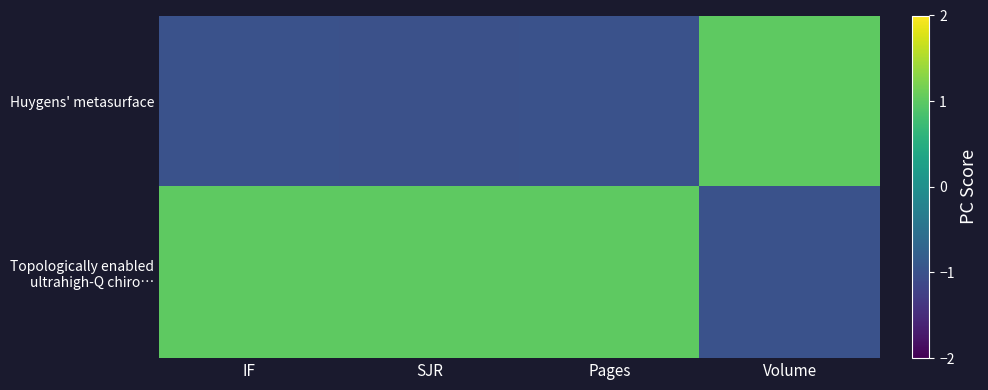

At which category is the sum across all series the highest?

IF